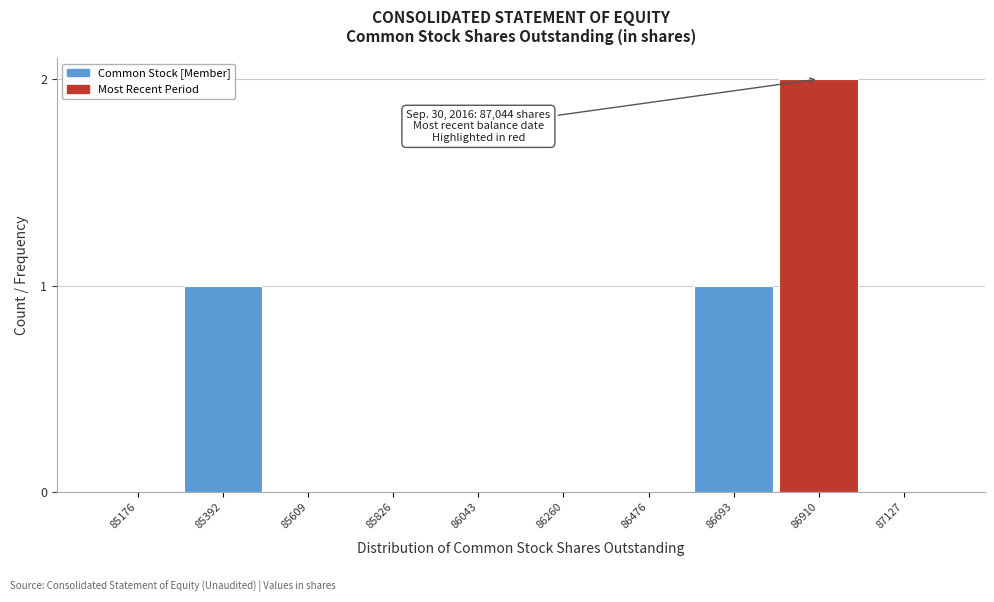

Reading left to right, what are all the values shown in this chart?

85176=0	85392=1	85609=0	85826=0	86043=0	86260=0	86476=0	86693=1	86910=2	87127=0